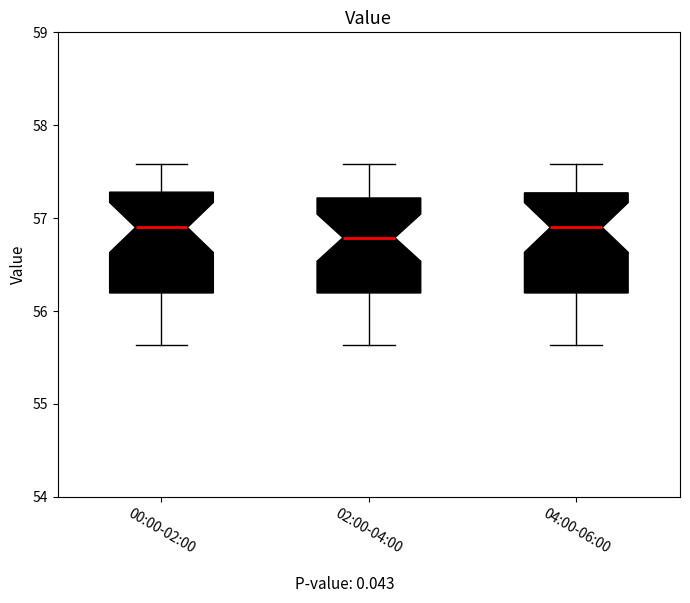

Which box's median line is the lowest?

02:00-04:00